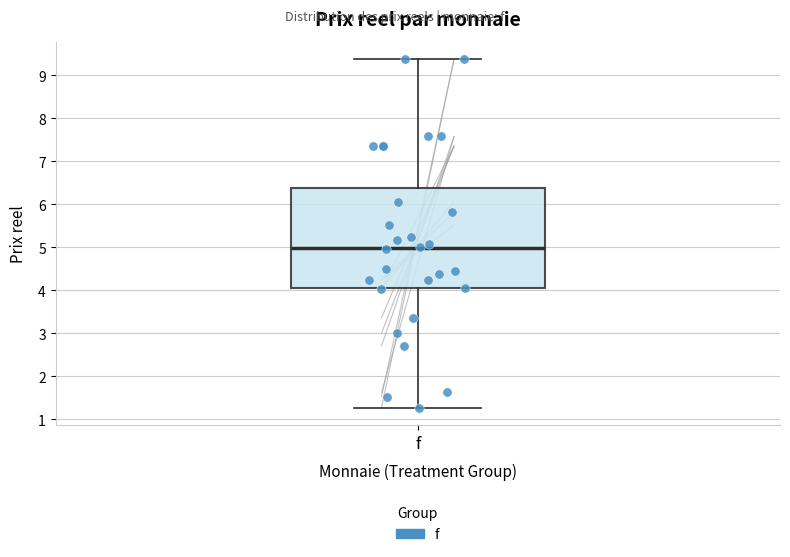

Read this box plot against the y-axis: the position of the median line, the range covered by the box, and the ends of both whiskers. The values are not printed on the chart, so give them approximately, as read against the axis.

median 5.0, box 4.0 to 6.4, whiskers 1.3 to 9.4